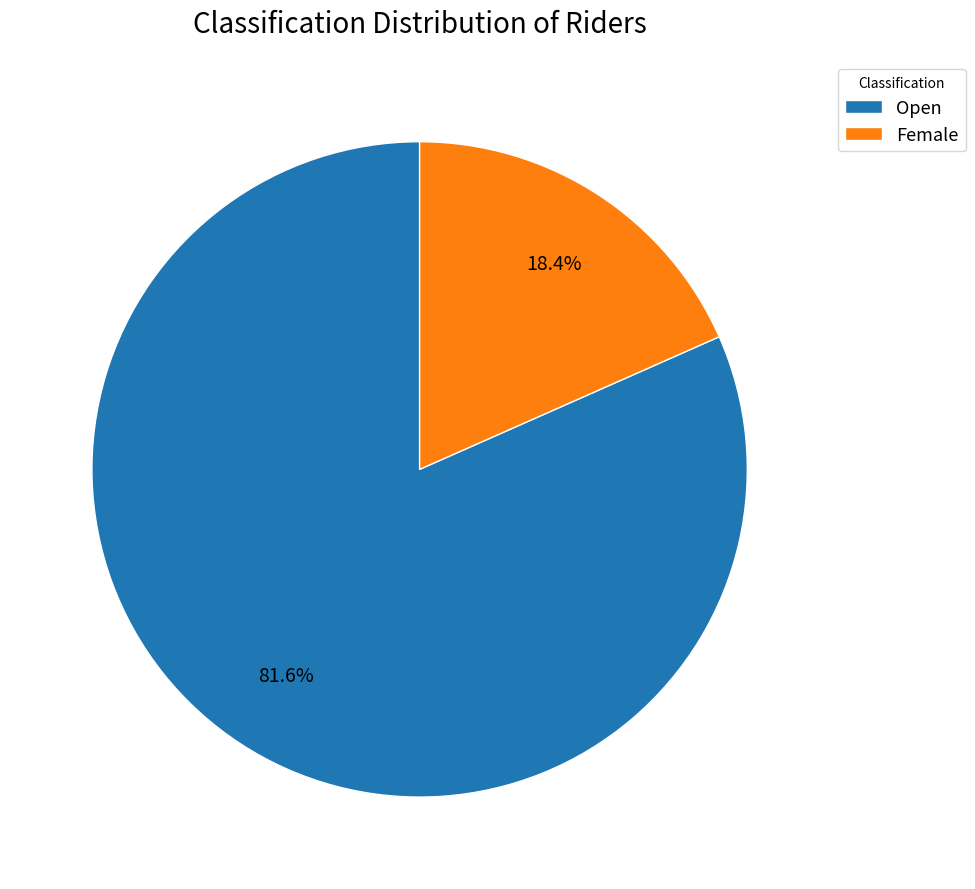

How many slices are in this pie chart?

2